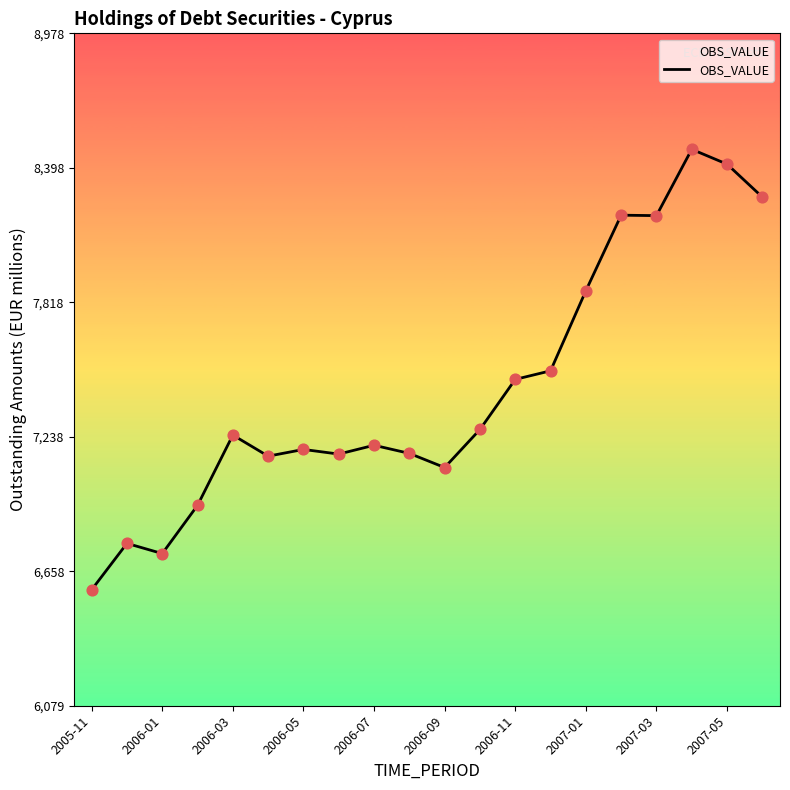

What is the difference between the maximum and minimum values?

1899